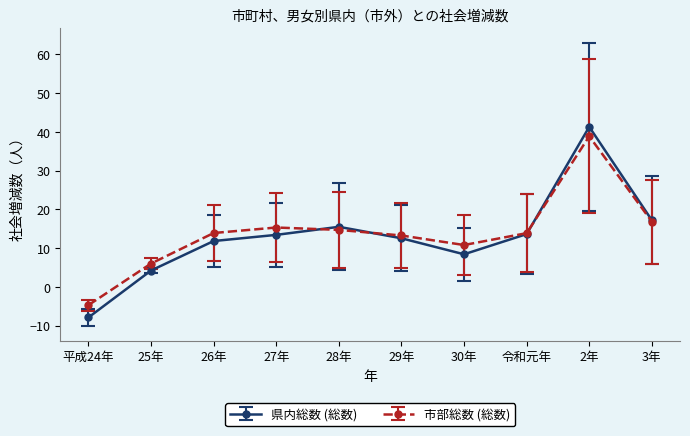

At which category does the chart reach its minimum across all series?

平成24年